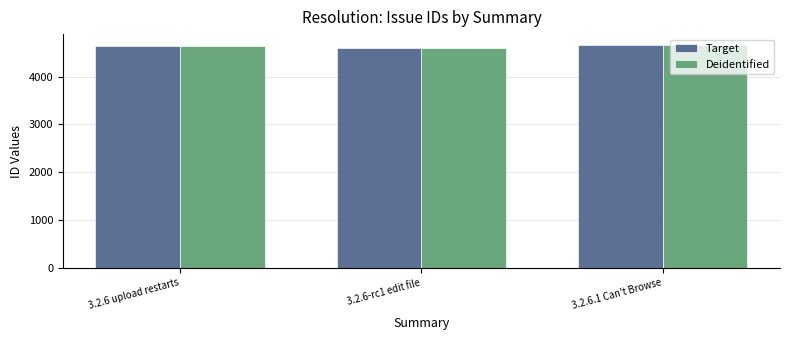

The Deidentified series shows 4632 at 3.2.6 upload restarts. True or false?

True